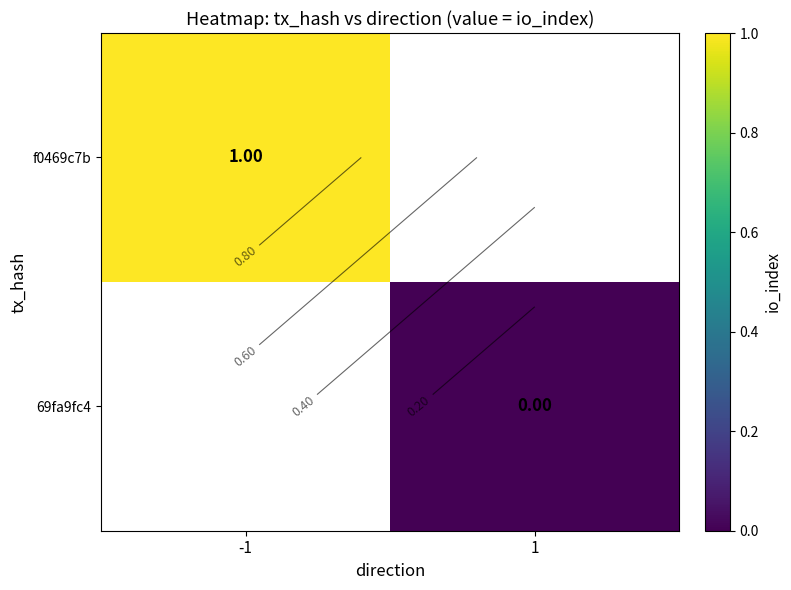

List the labels in order of f0469c7b value, largest first.

-1, 1